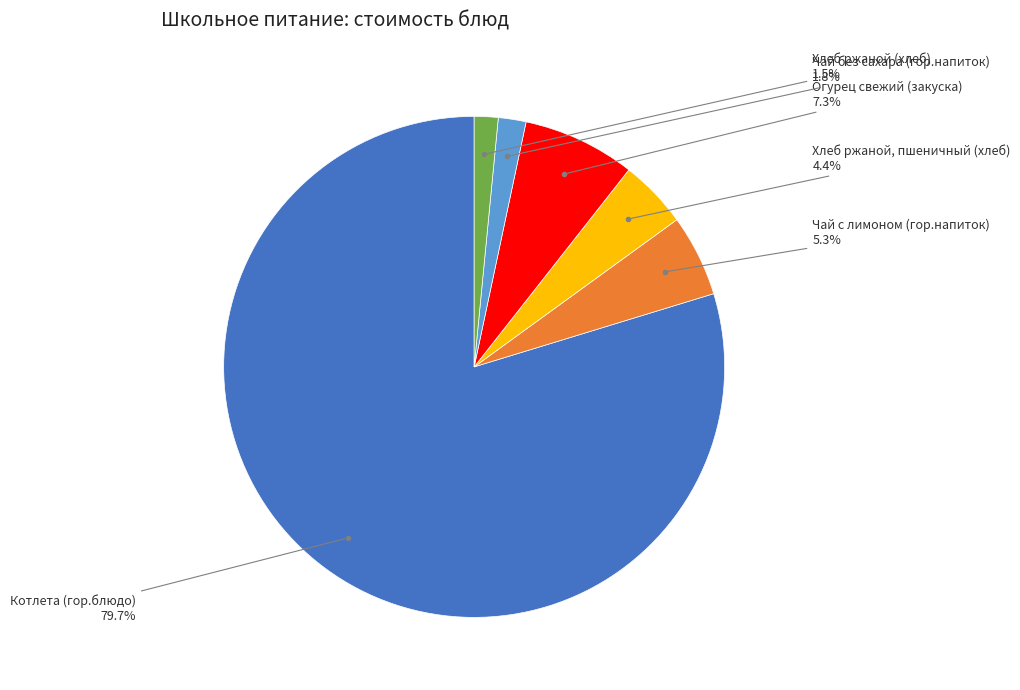

True or false: Чай с лимоном (гор.напиток) accounts for 5% of the total.

True